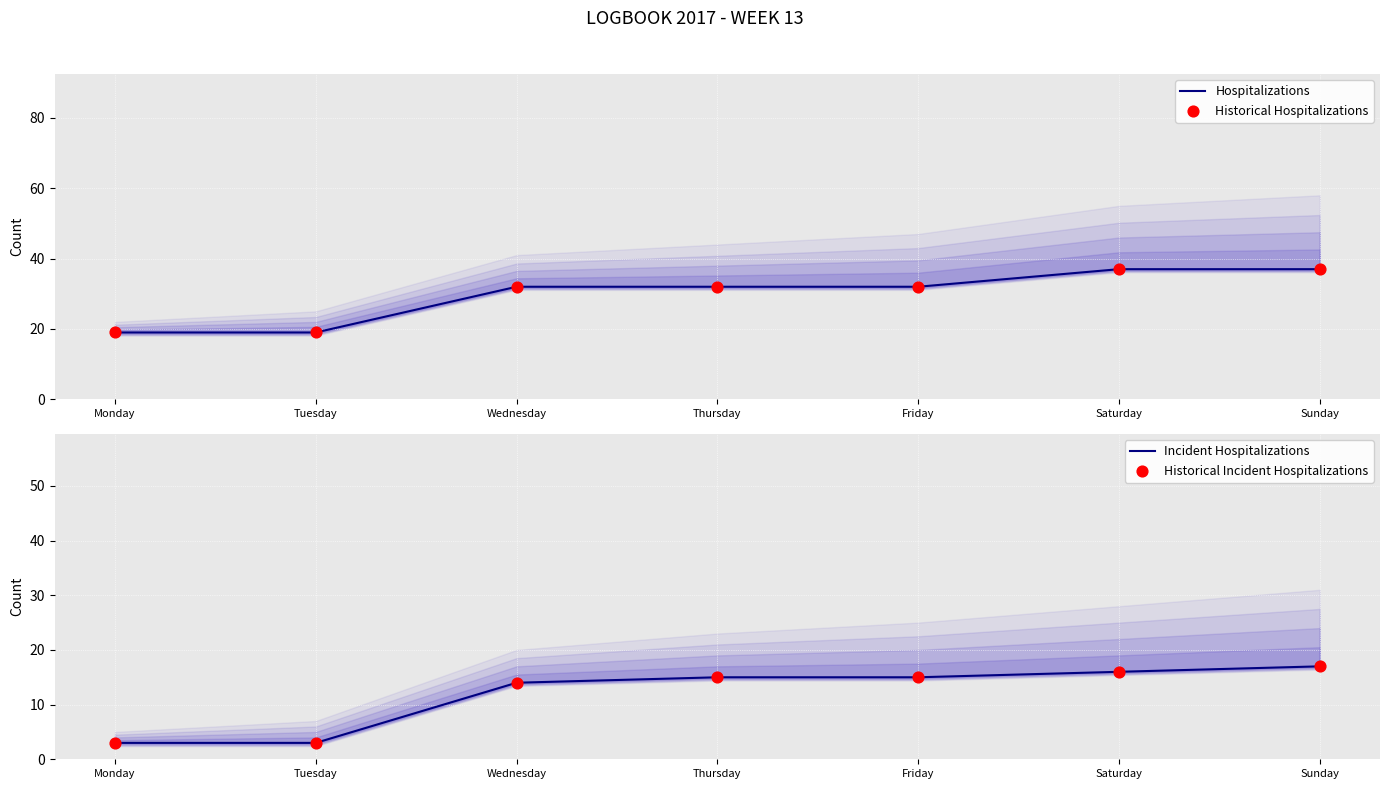

What is the total value across all series at Thursday?

94